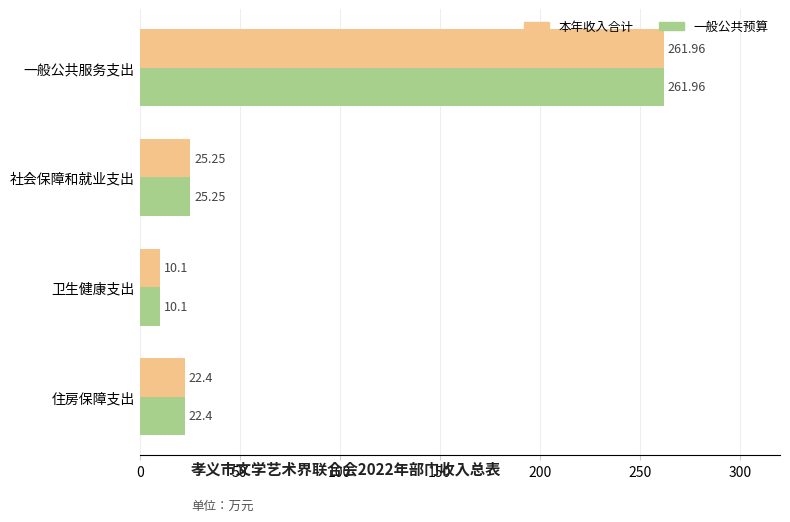

At which label does 本年收入合计 reach its minimum?

卫生健康支出